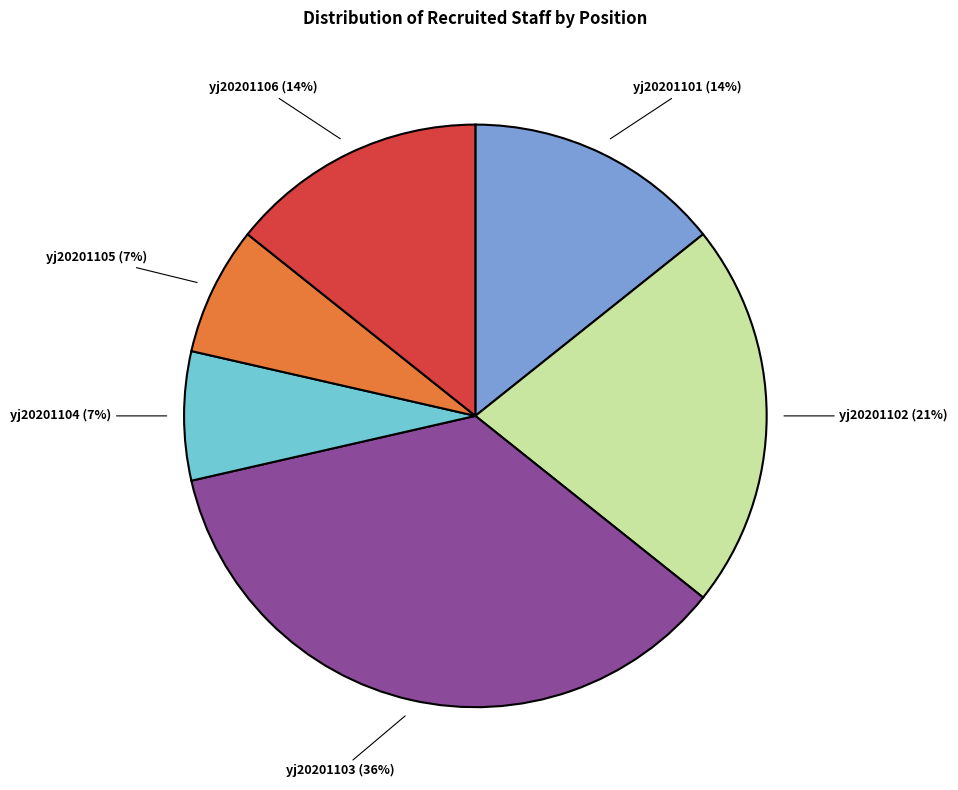

To the nearest percent, what portion does yj20201105 represent?

7%